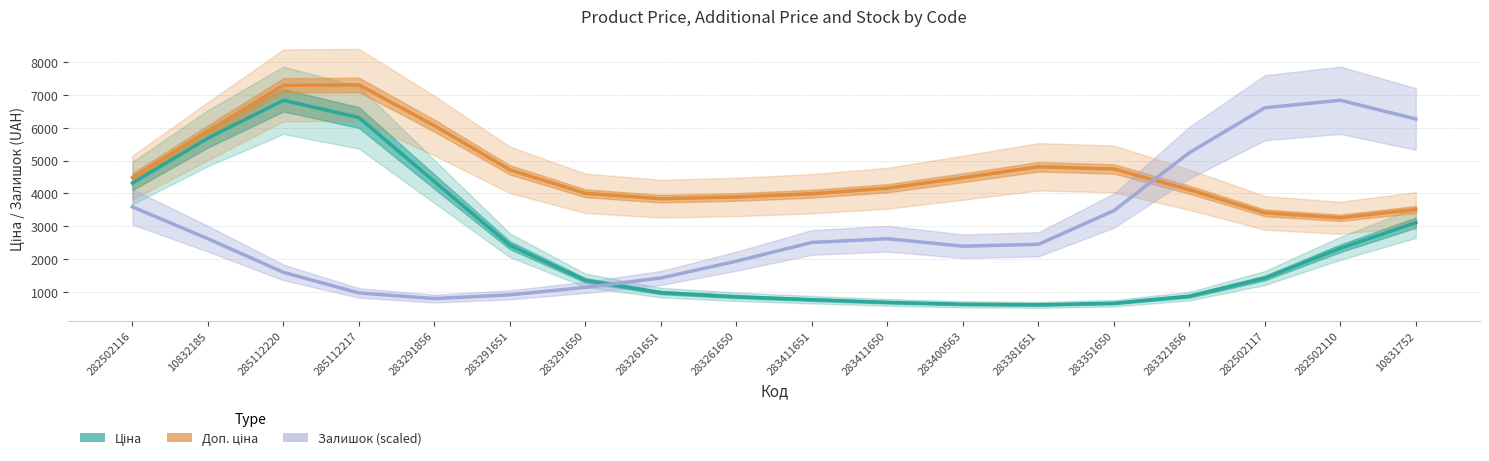

Which series has the widest spread of values?

Ціна